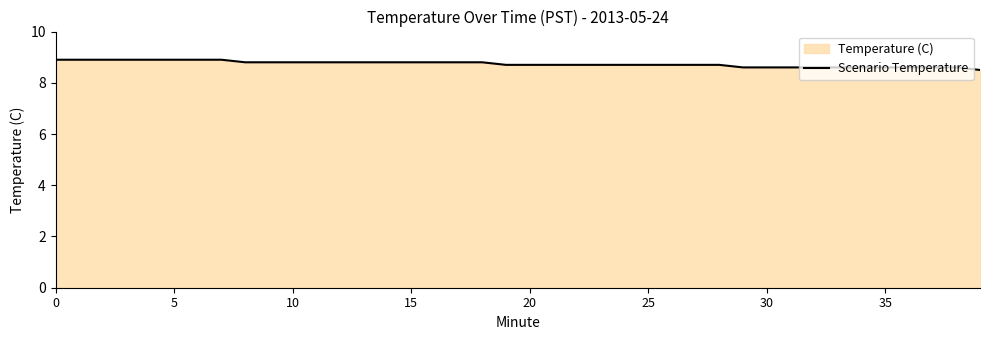

How many lines are shown in the chart?

1